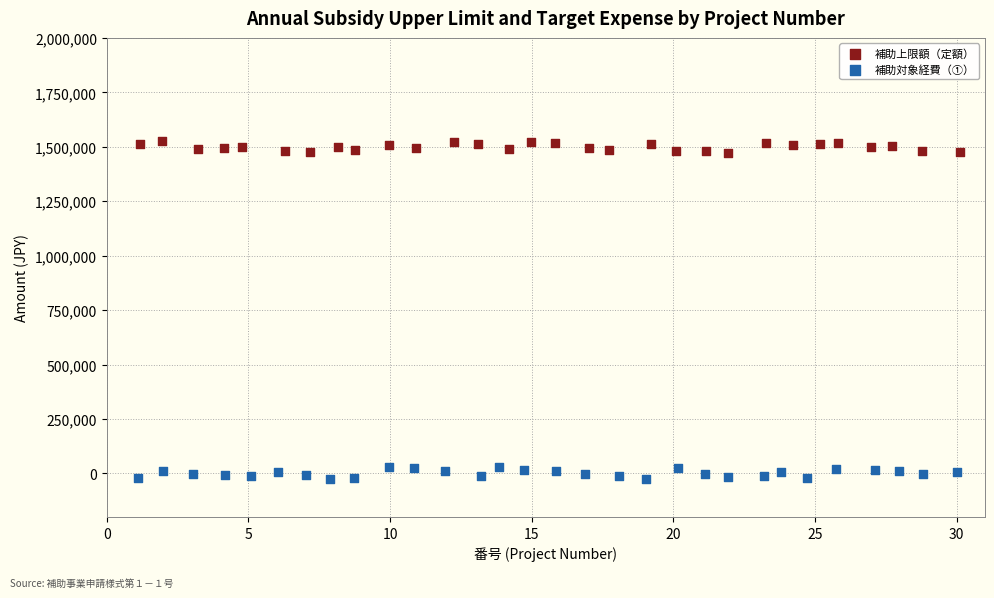

Which series contains the lowest Y value?

補助対象経費（①）